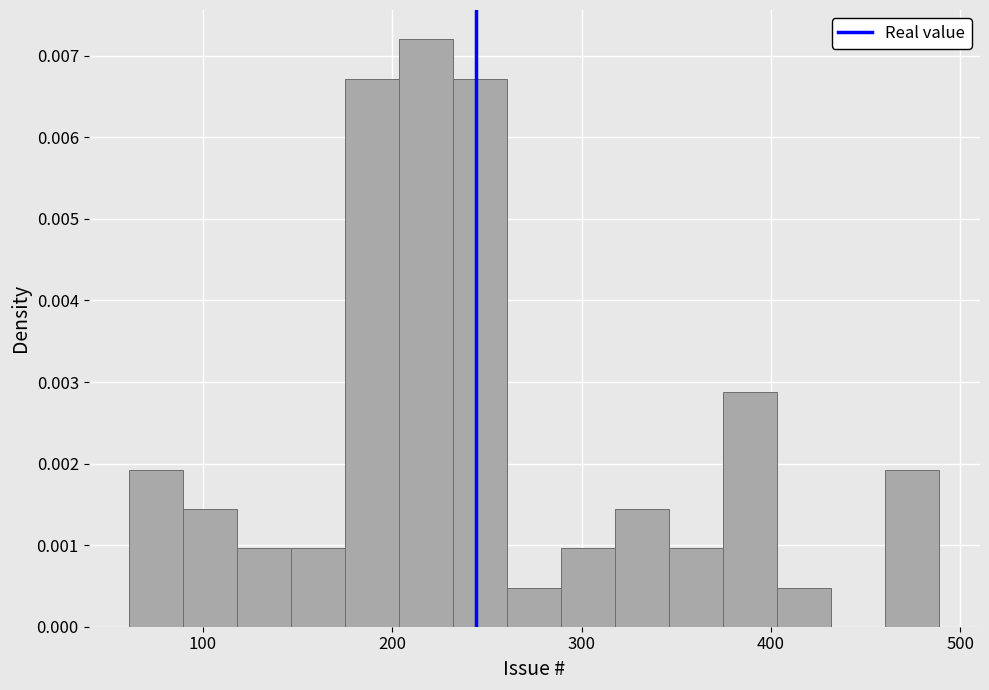

Read against the x-axis, roughly where is the centre of the tallest bar?

220